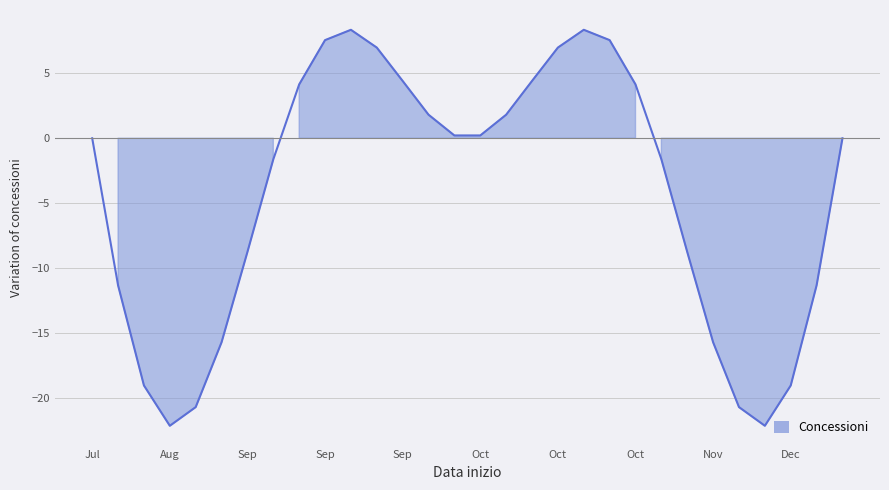

How many distinct data groups are displayed?

1